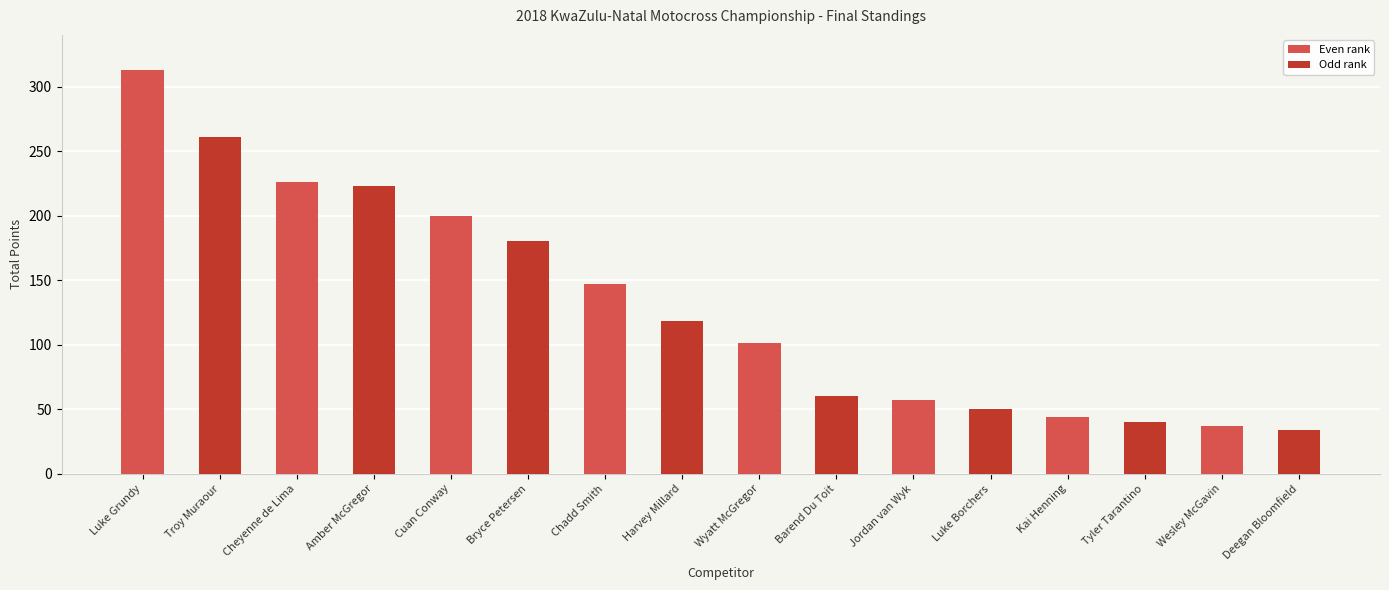

What is the difference between the maximum and minimum values?

279